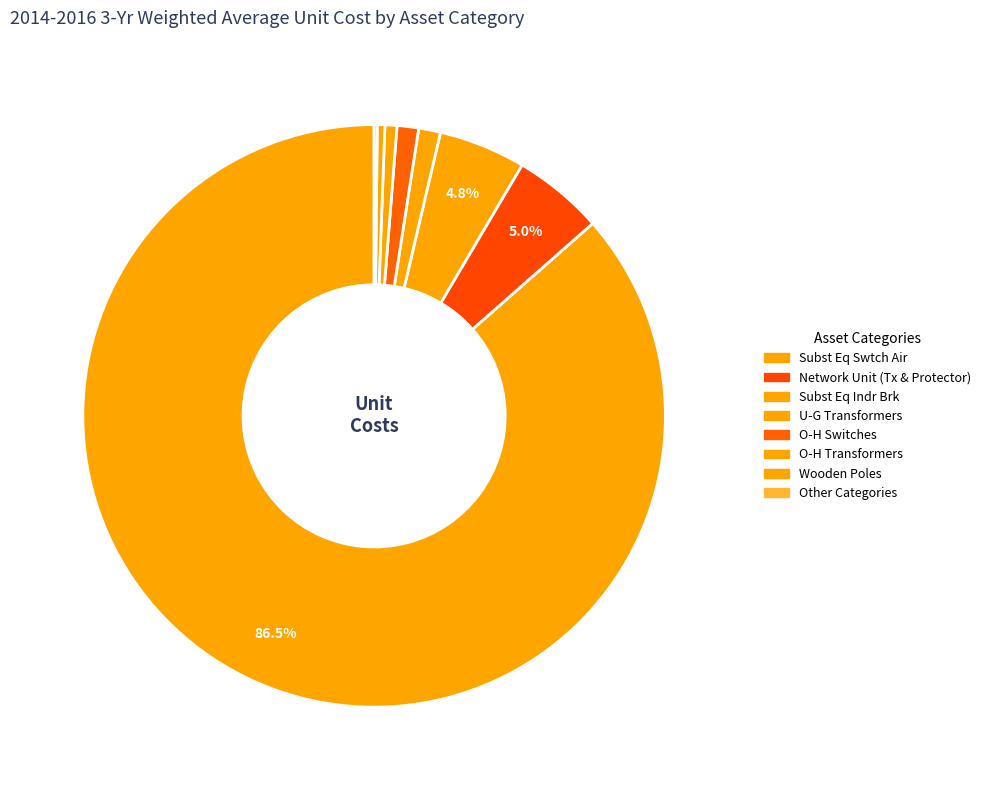

To the nearest percent, what is the difference between the largest and smallest slice percentages?

86%